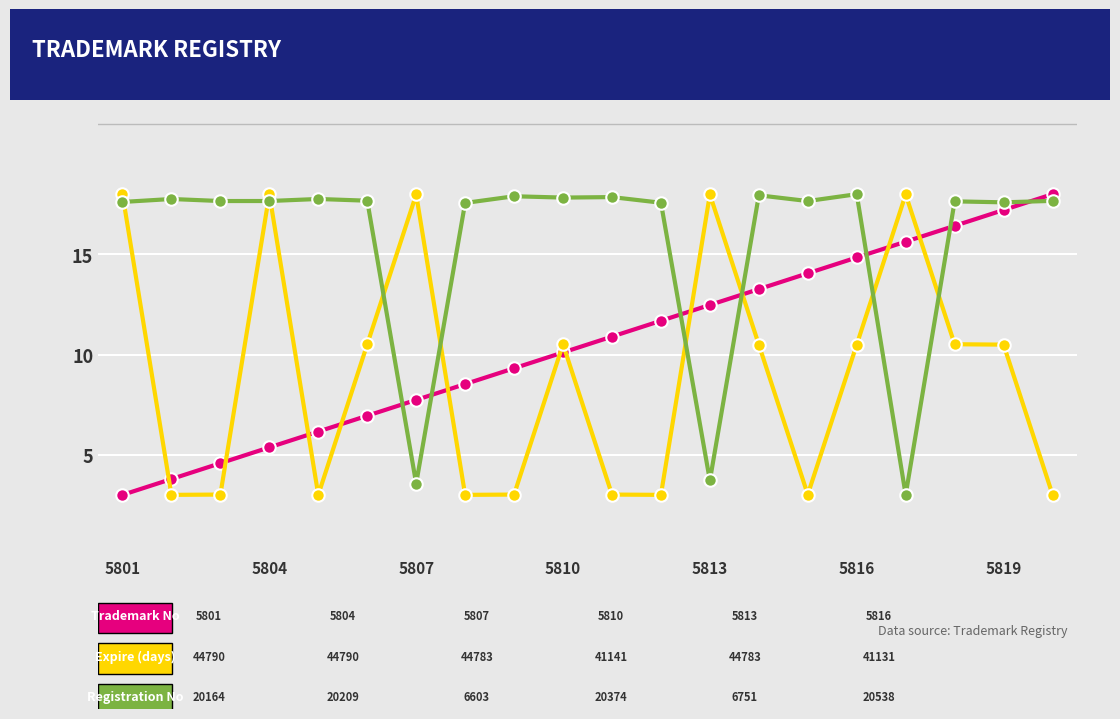

What is the maximum value shown in the chart?

18.0